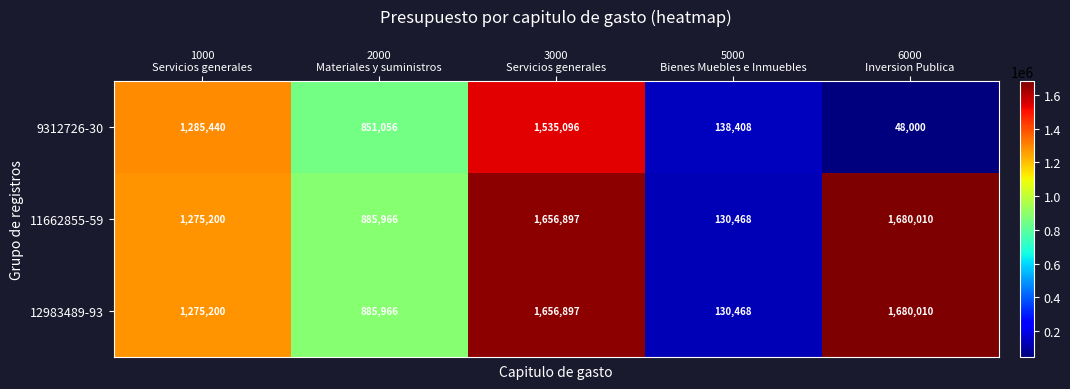

Reading left to right, list all the values displayed in this chart.

9312726-30: 1285440	851056	1535096	138408	48000
11662855-59: 1275200	885966	1656897	130468	1680010
12983489-93: 1275200	885966	1656897	130468	1680010